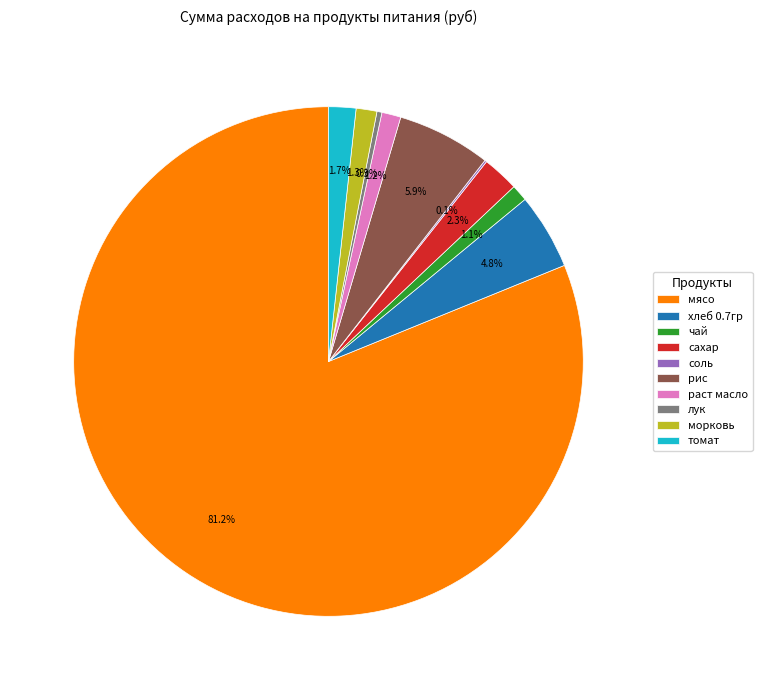

What is the largest slice in the pie chart?

мясо